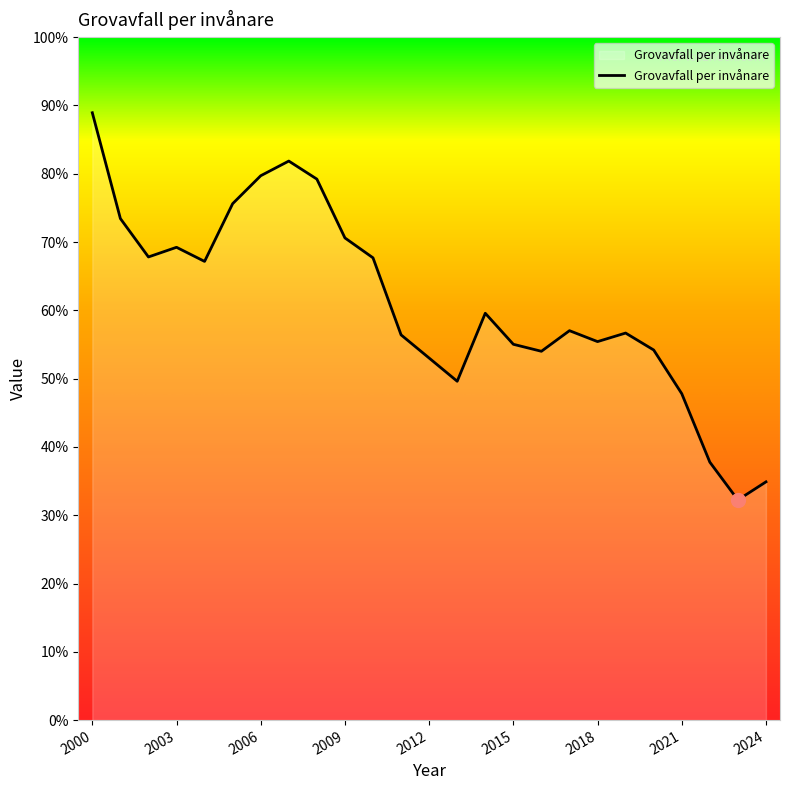

What is the difference between the maximum and minimum values?

56.7